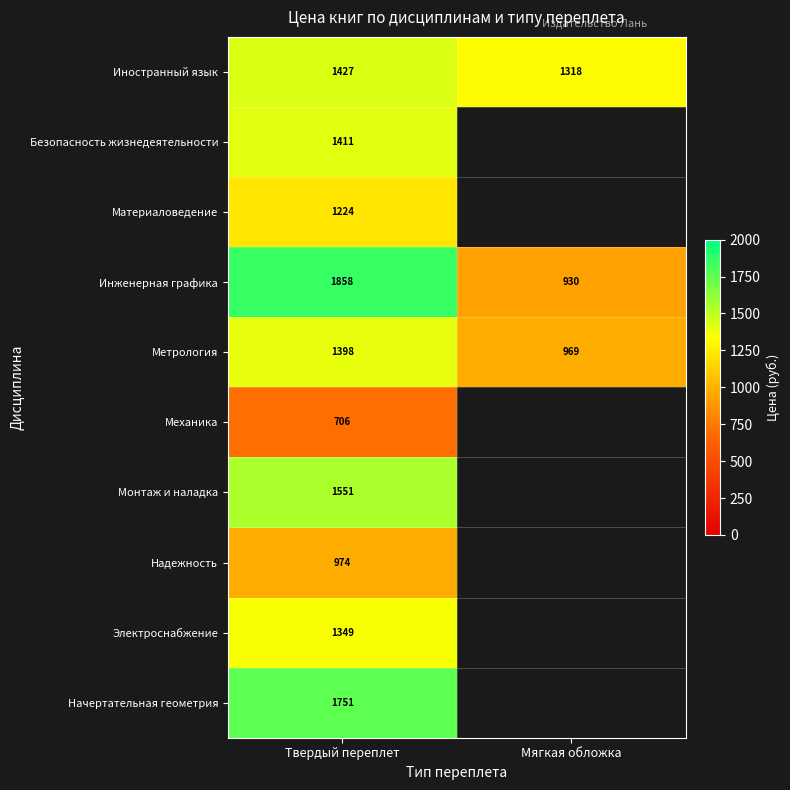

What is the sum of the Инженерная графика values at Мягкая обложка and Твердый переплет?

2788